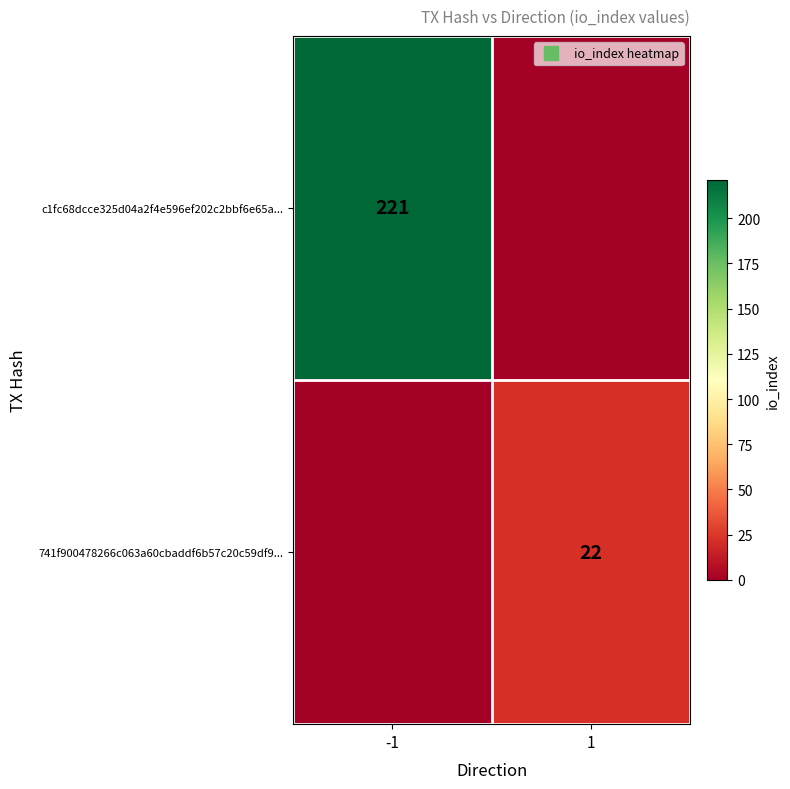

Is the value of c1fc68dcce325d04a2f4e596ef202c2bbf6e65a... at 1 greater than the value of 741f900478266c063a60cbaddf6b57c20c59df9... at -1?

No